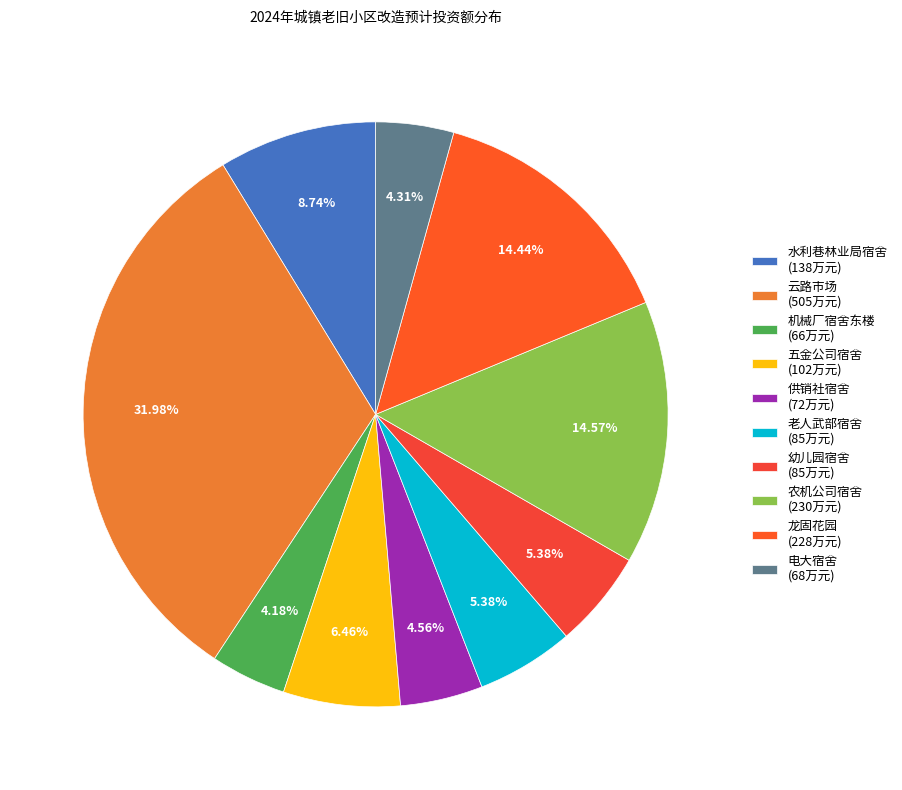

Between 农机公司宿舍 and 幼儿园宿舍, which is larger?

农机公司宿舍